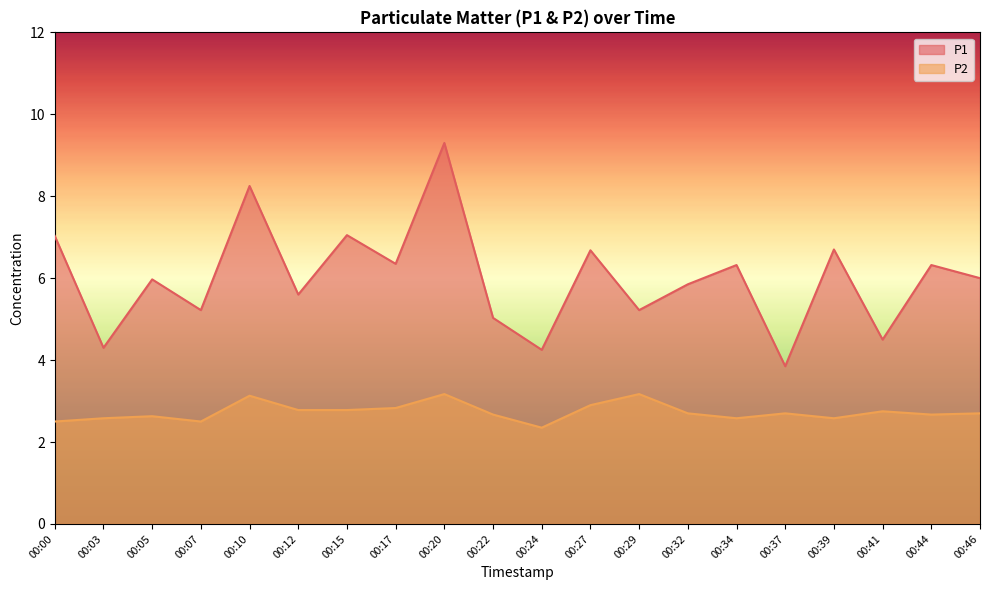

Count the P2 values in the range 2 to 3.

17